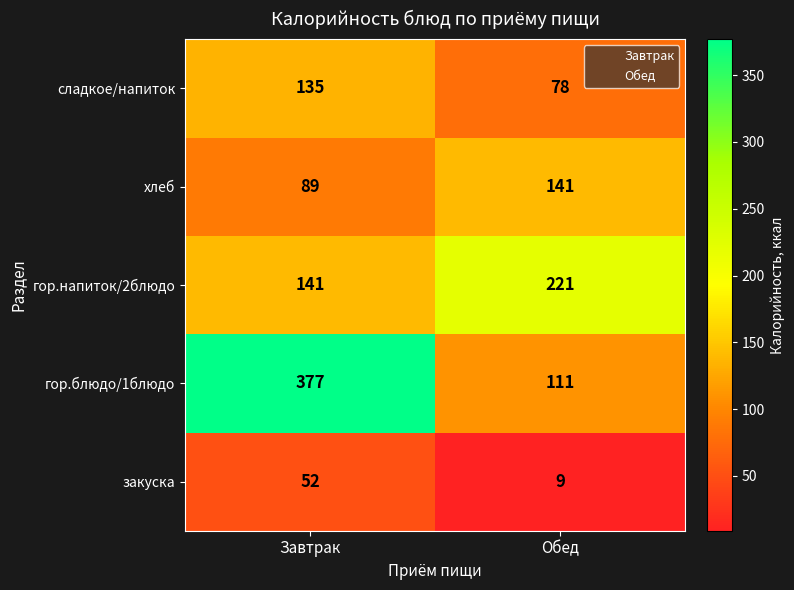

Is it true that гор.напиток/2блюдо equals 396 at Обед?

False